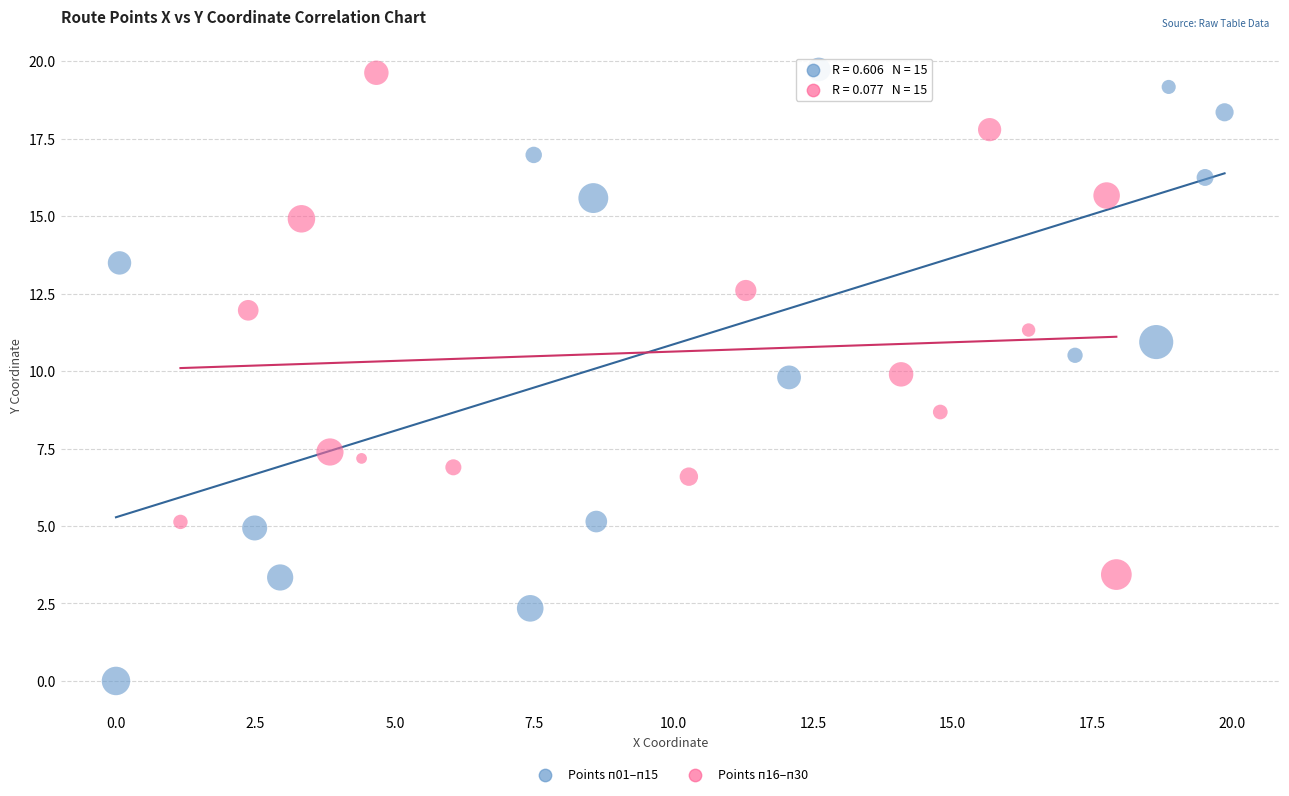

What are all the series names shown in the legend?

Points п01–п15, Points п16–п30